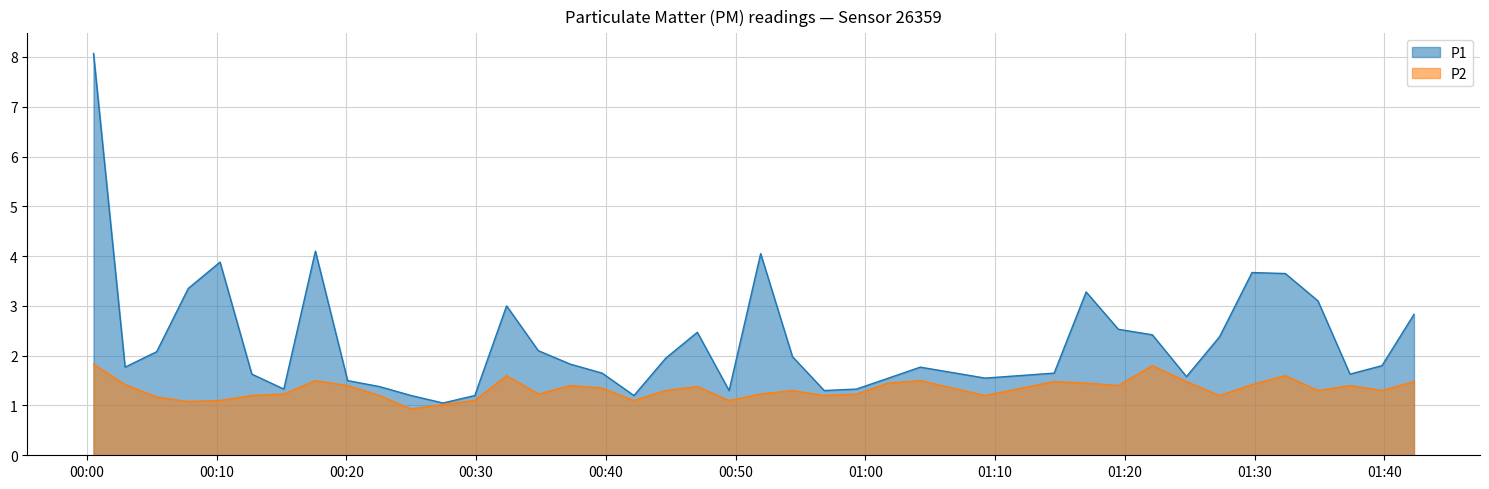

What is the lowest value of the P1 series?

1.1